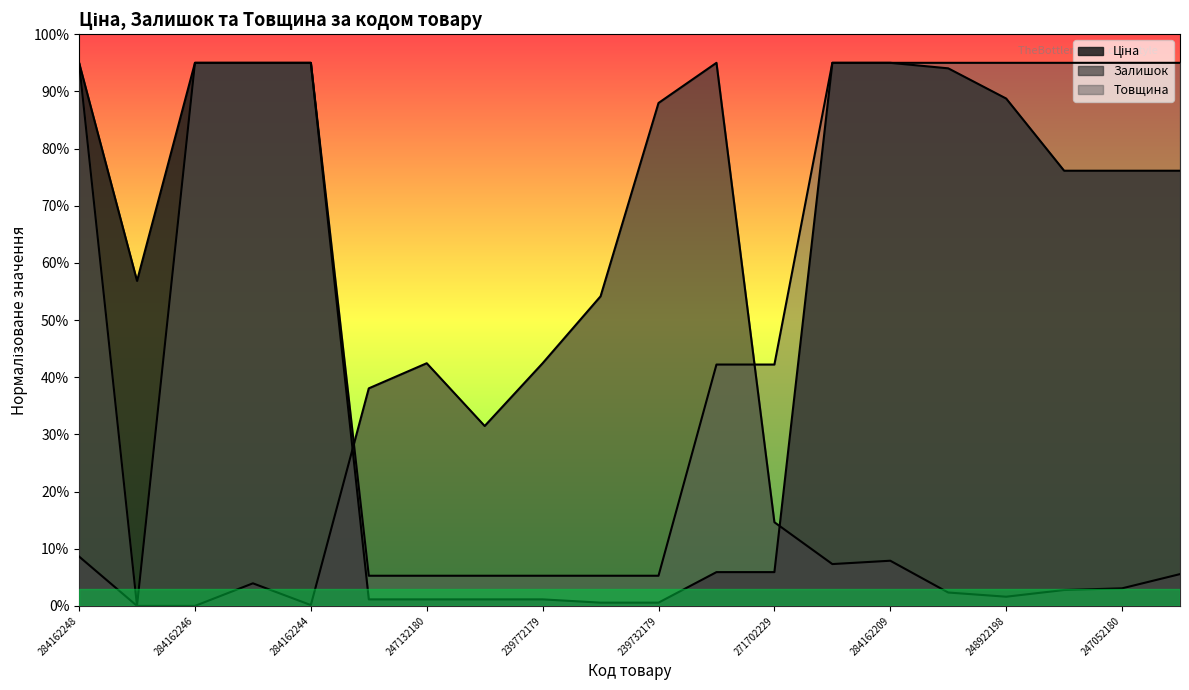

Where does the Залишок series first go above 790?

284162248